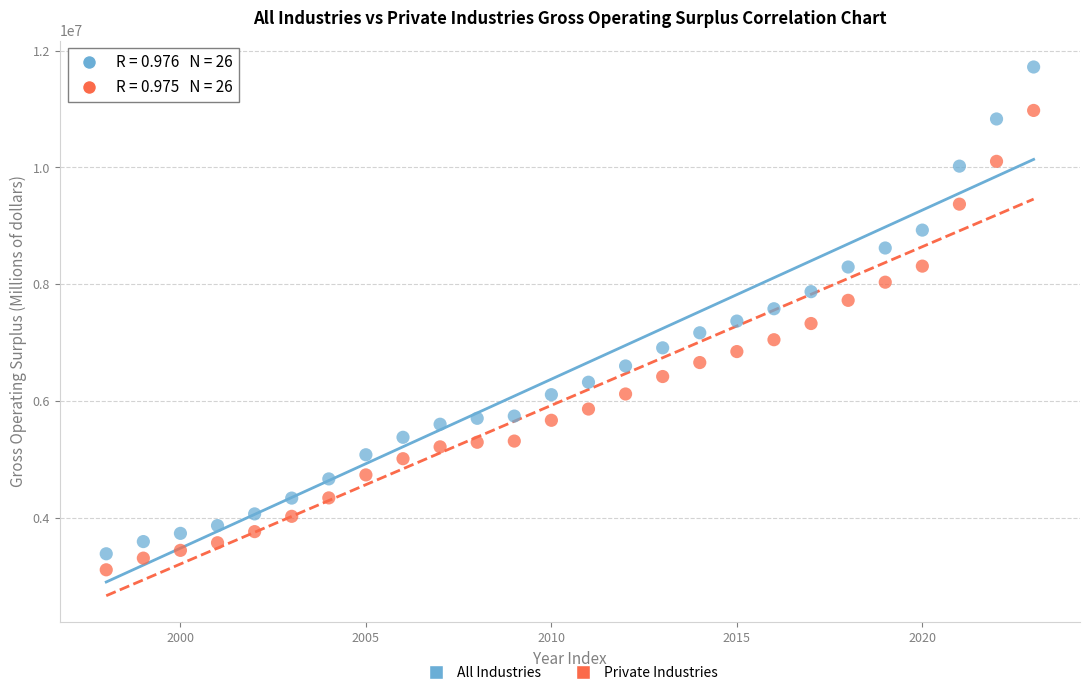

Across all data points, what is the range of X values (max minus min)?

25